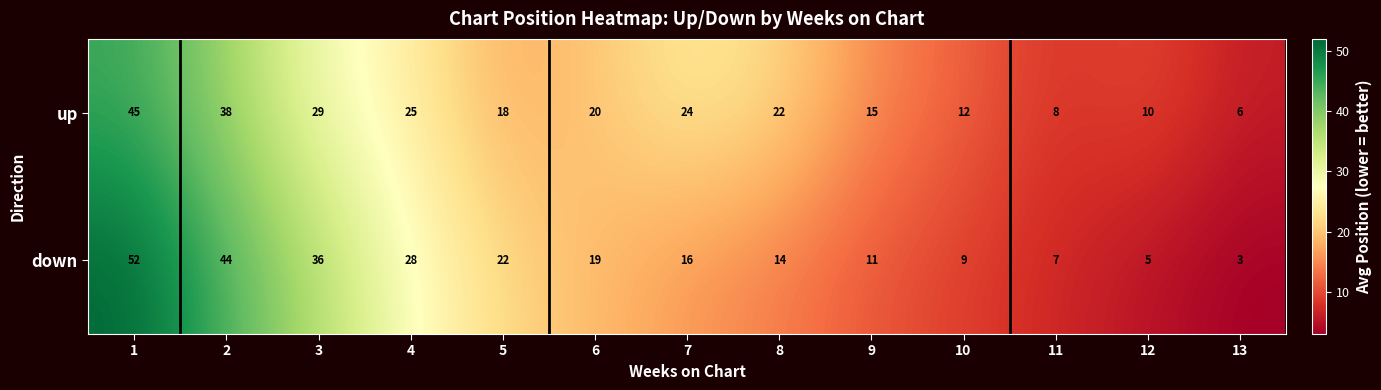

At how many categories does at least one series exceed 34?

3